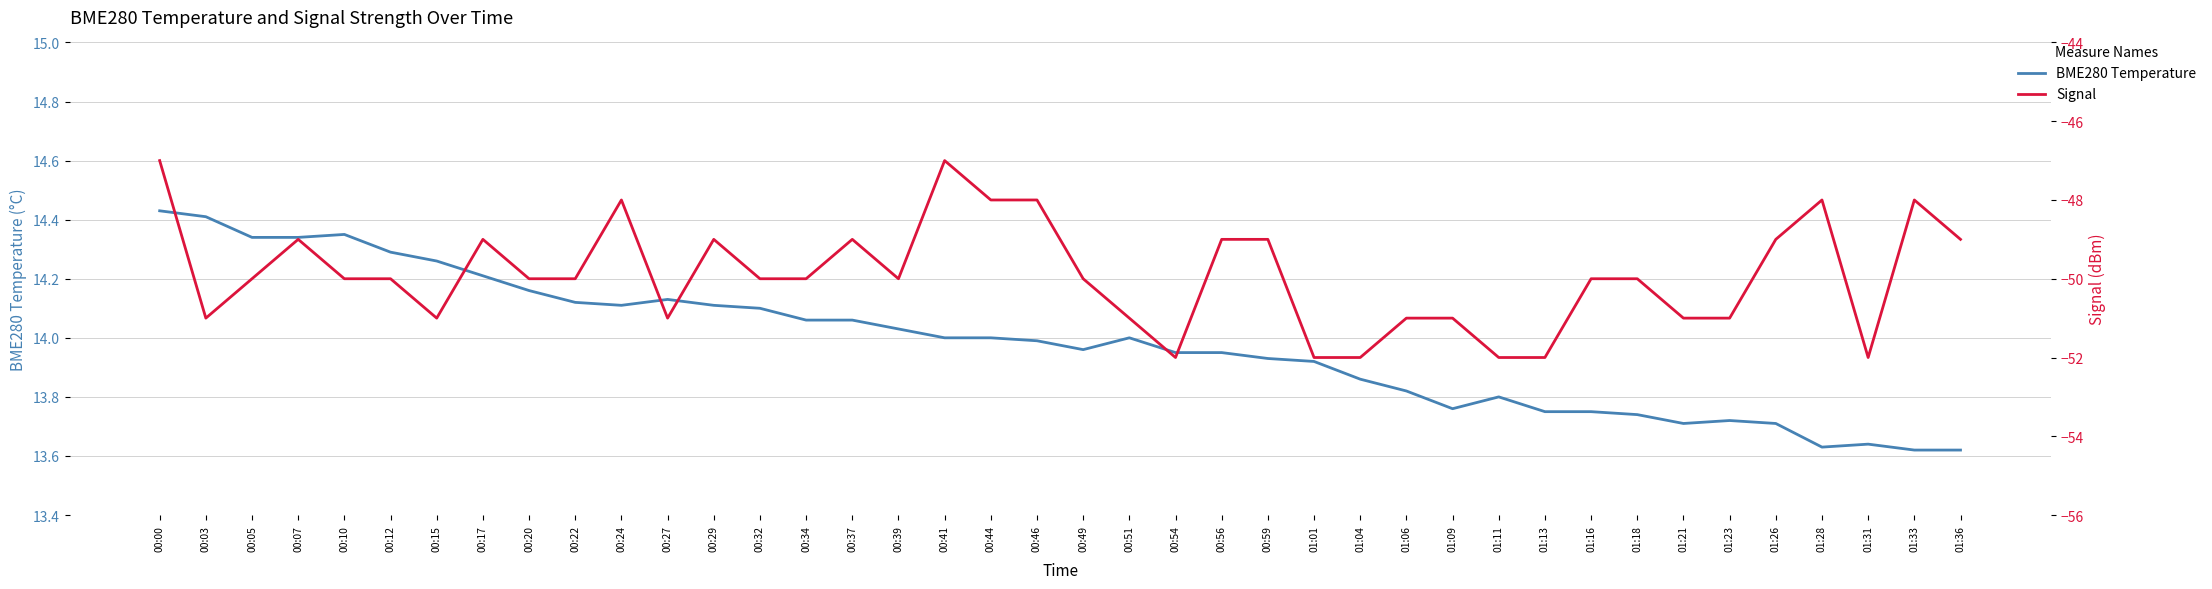

Is this an area chart (filled region under the line)?

No